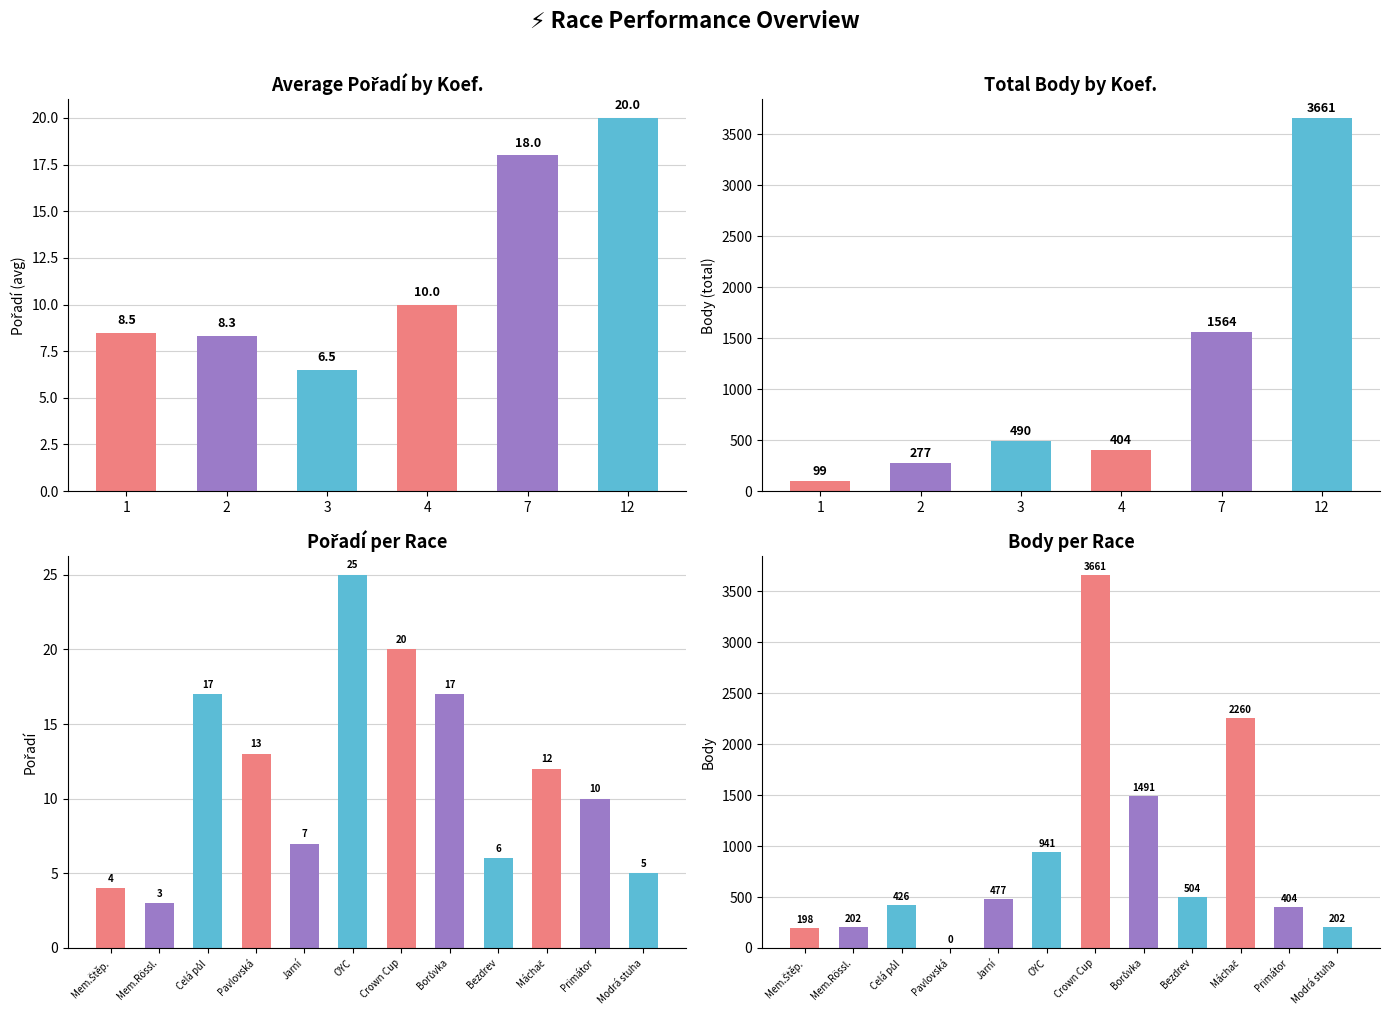

True or false: Body has a value of 404 at 10.

True